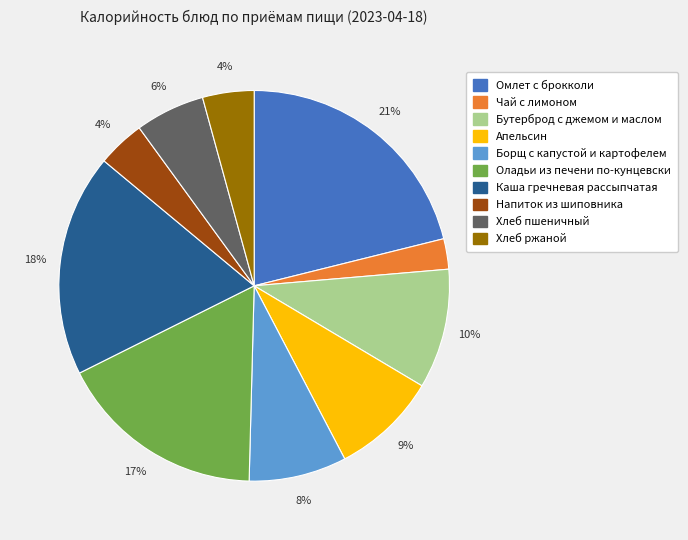

Between Оладьи из печени по-кунцевски and Чай с лимоном, which is larger?

Оладьи из печени по-кунцевски